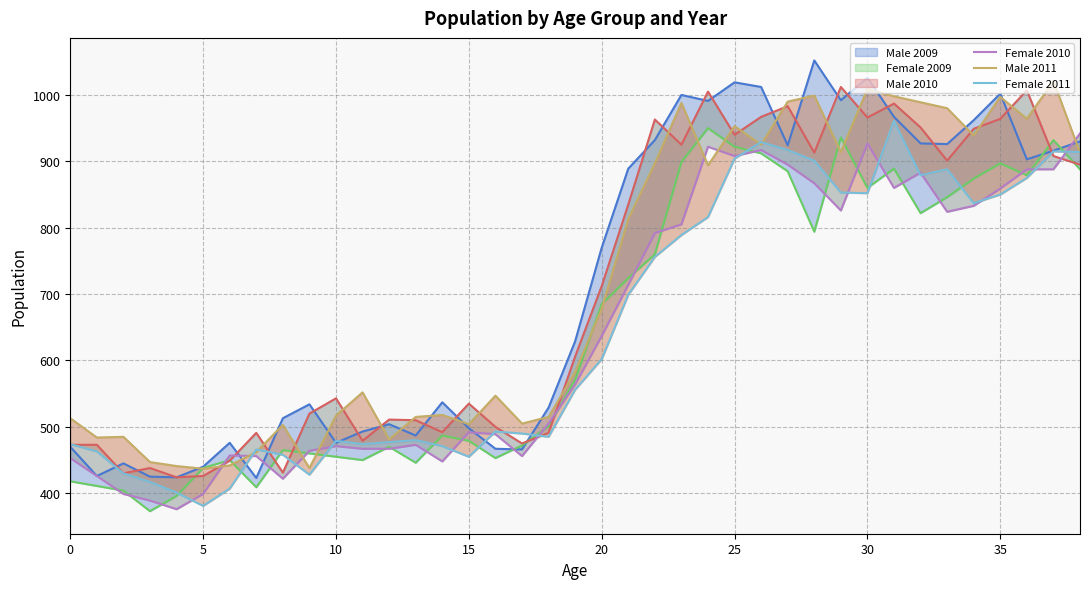

What is the highest value of the Female 2011 series?

961